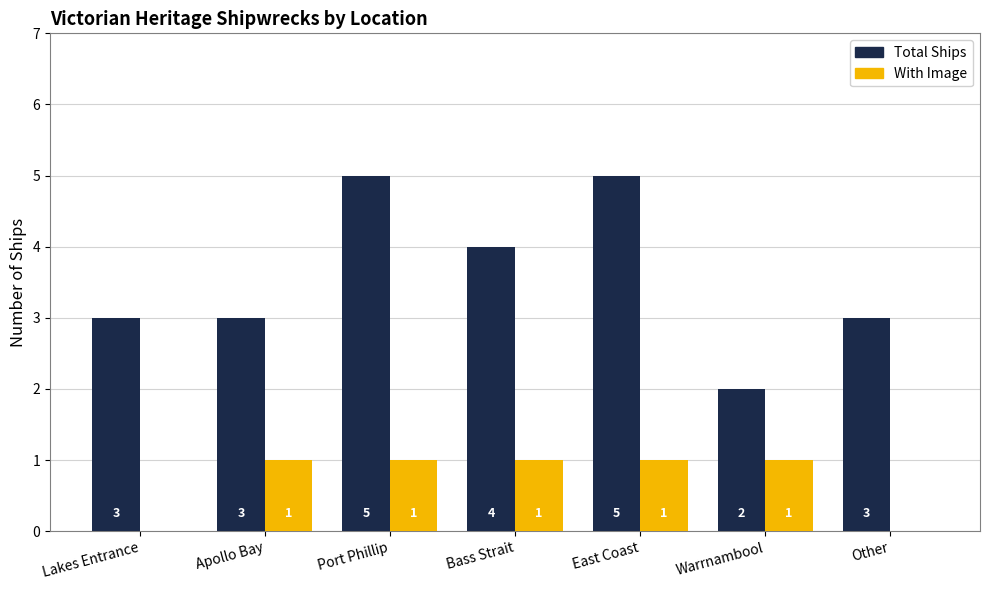

How many data points does each series have?

7